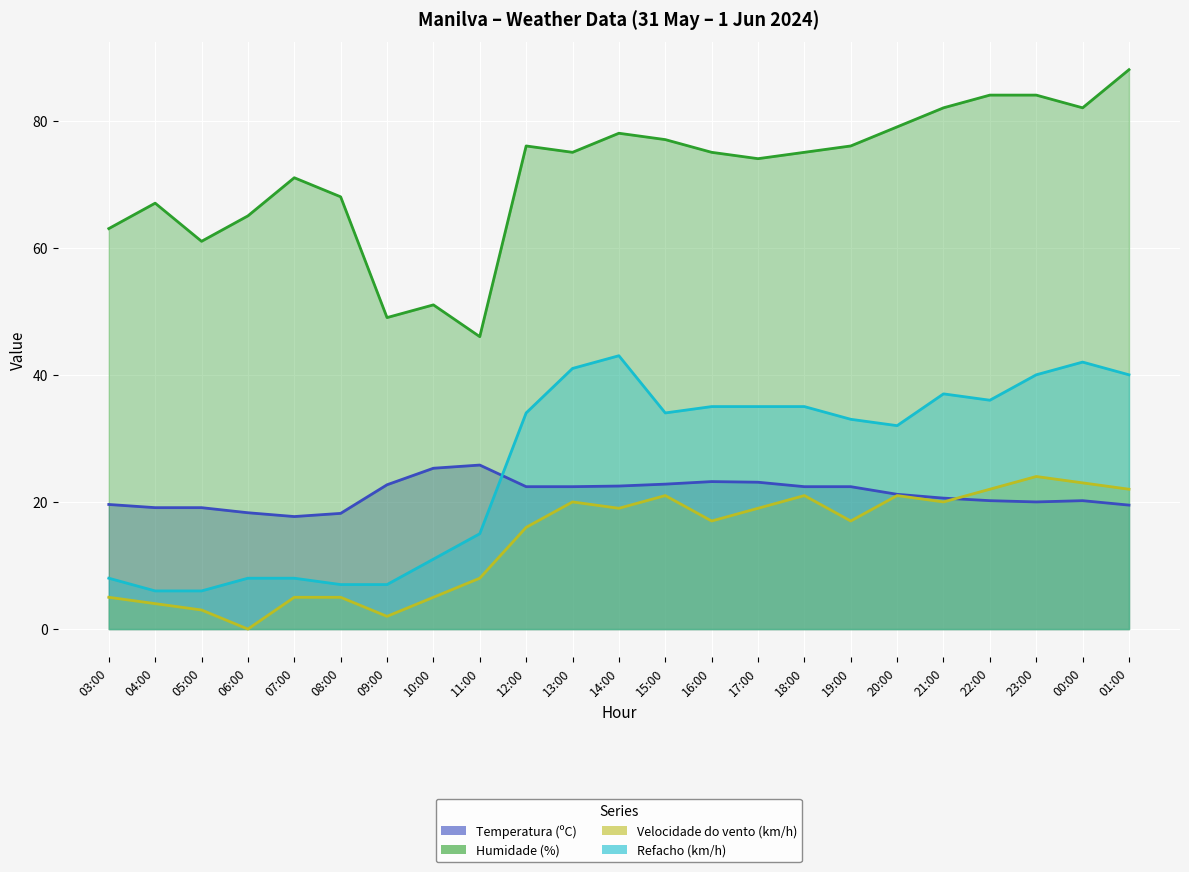

Read the Velocidade do vento (km/h) value at 04:00.

4.0